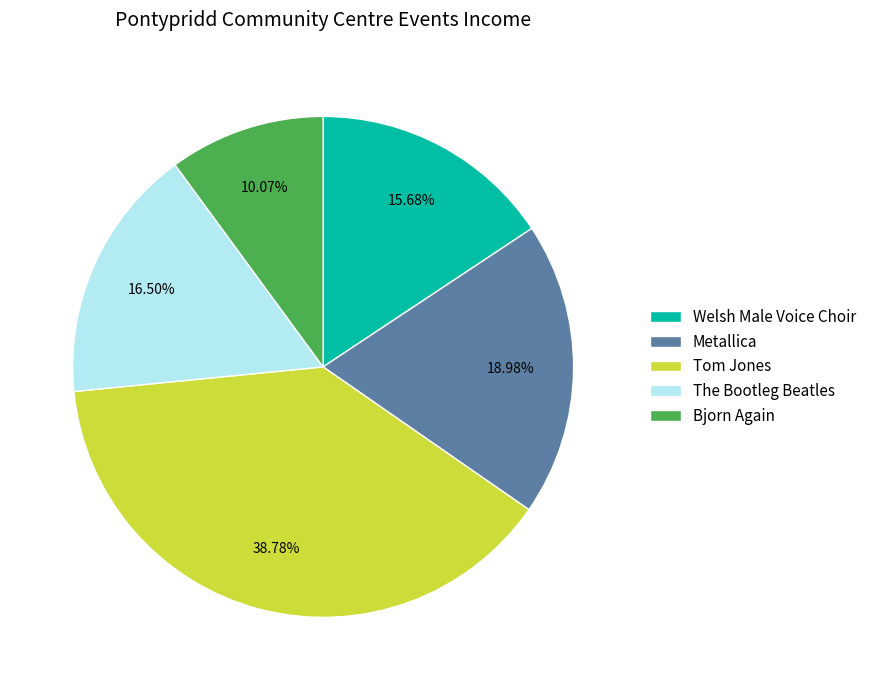

Does any single category account for the majority?

No